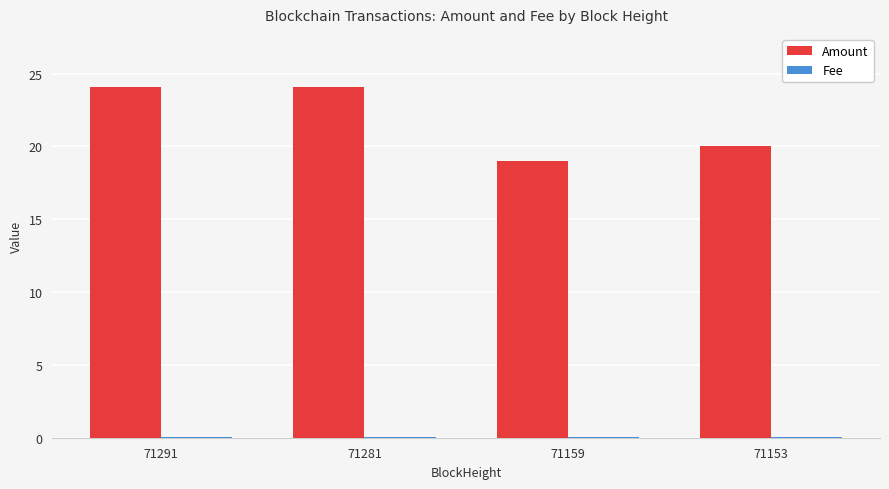

Where is Amount nearest to the value 21?

71153